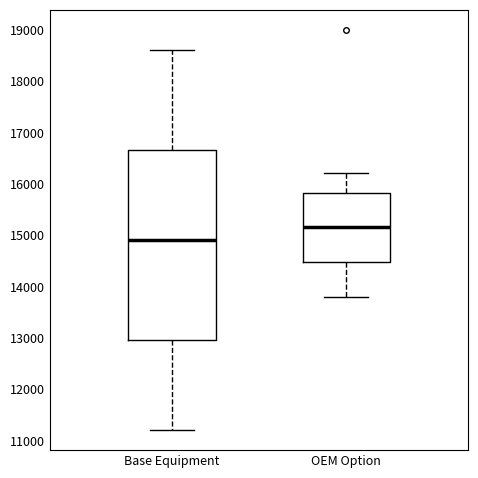

Which box is the tallest, from its lower edge to its upper edge?

Base Equipment